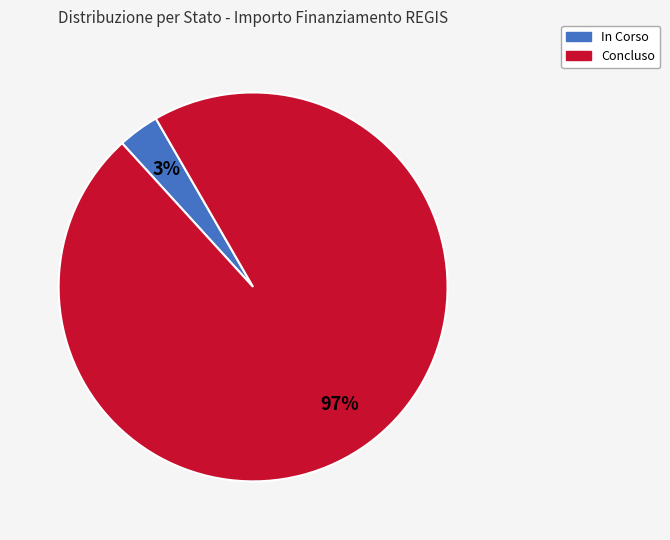

True or false: In Corso accounts for 3% of the total.

True